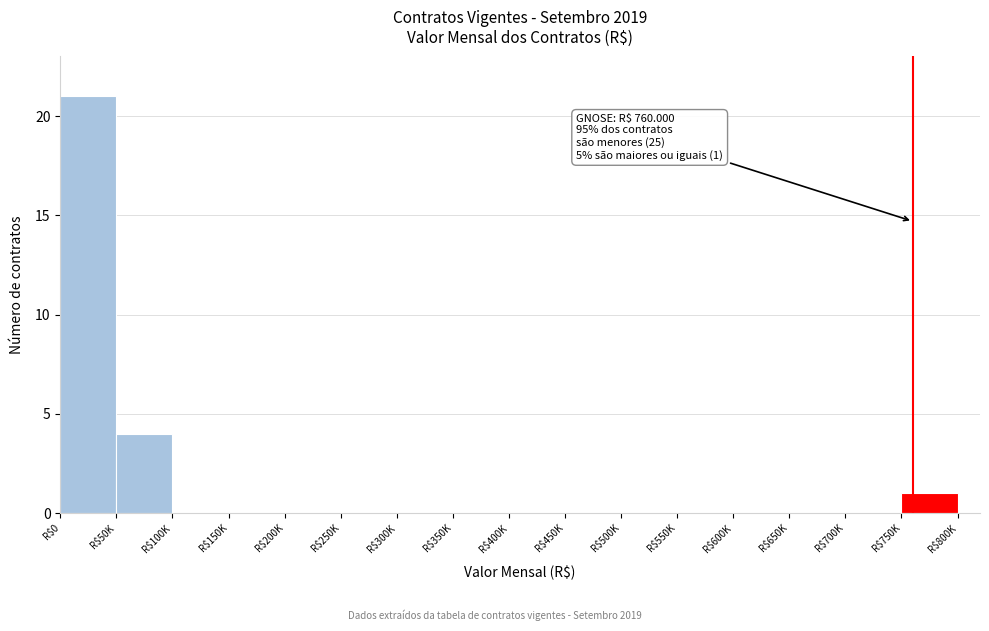

What is the sum of all values?

26